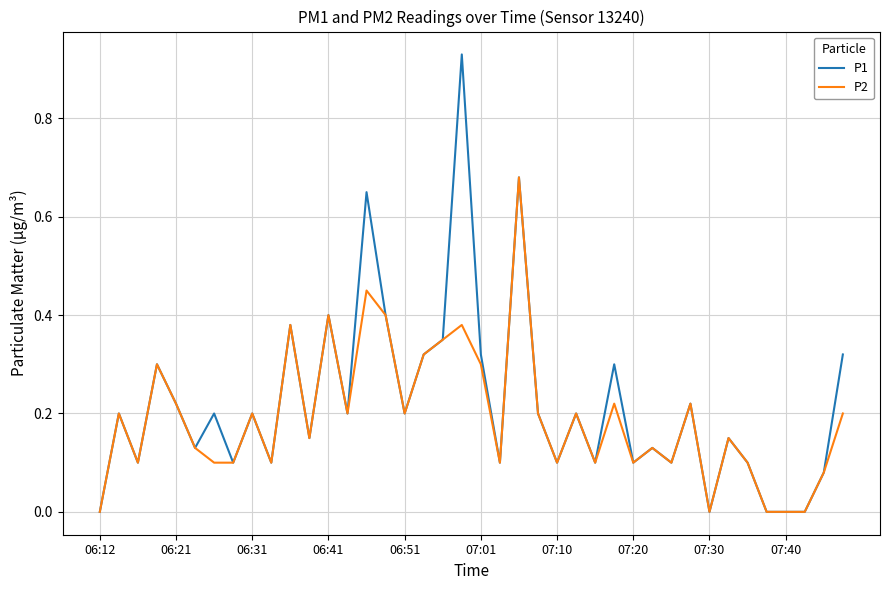

List the series in order of their peak value, highest first.

P1, P2